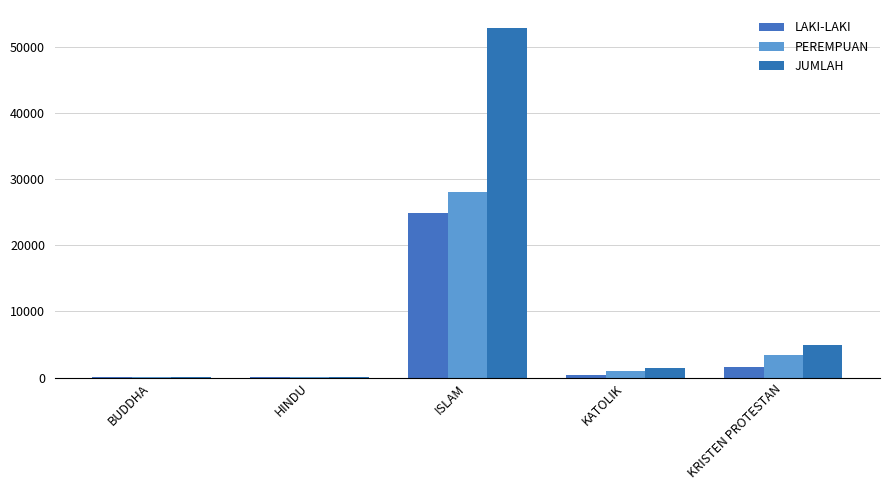

What is the total value across all series at HINDU?

290